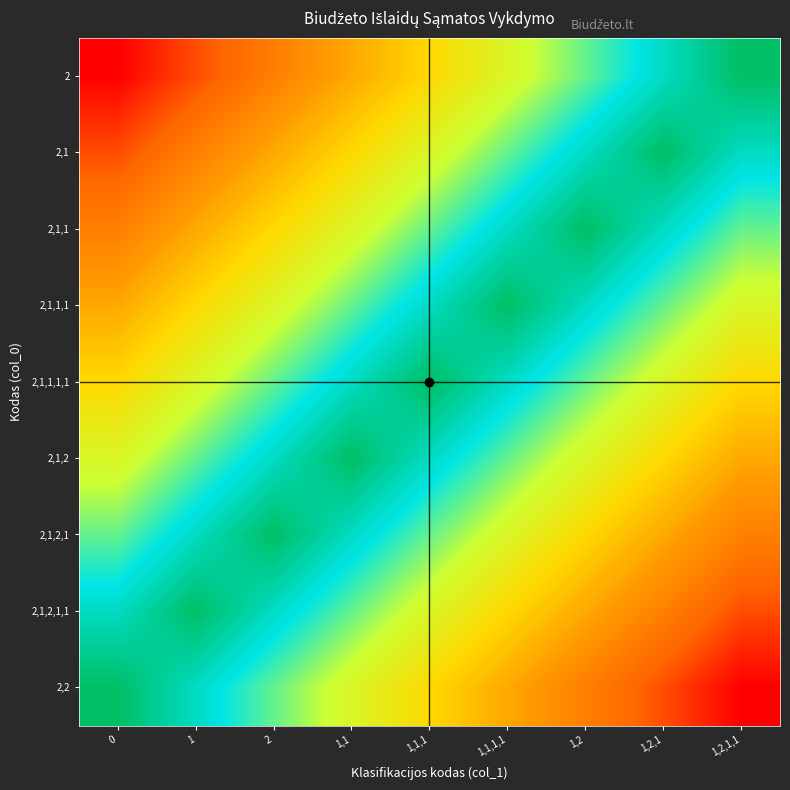

Which series has the largest range (max minus min)?

2